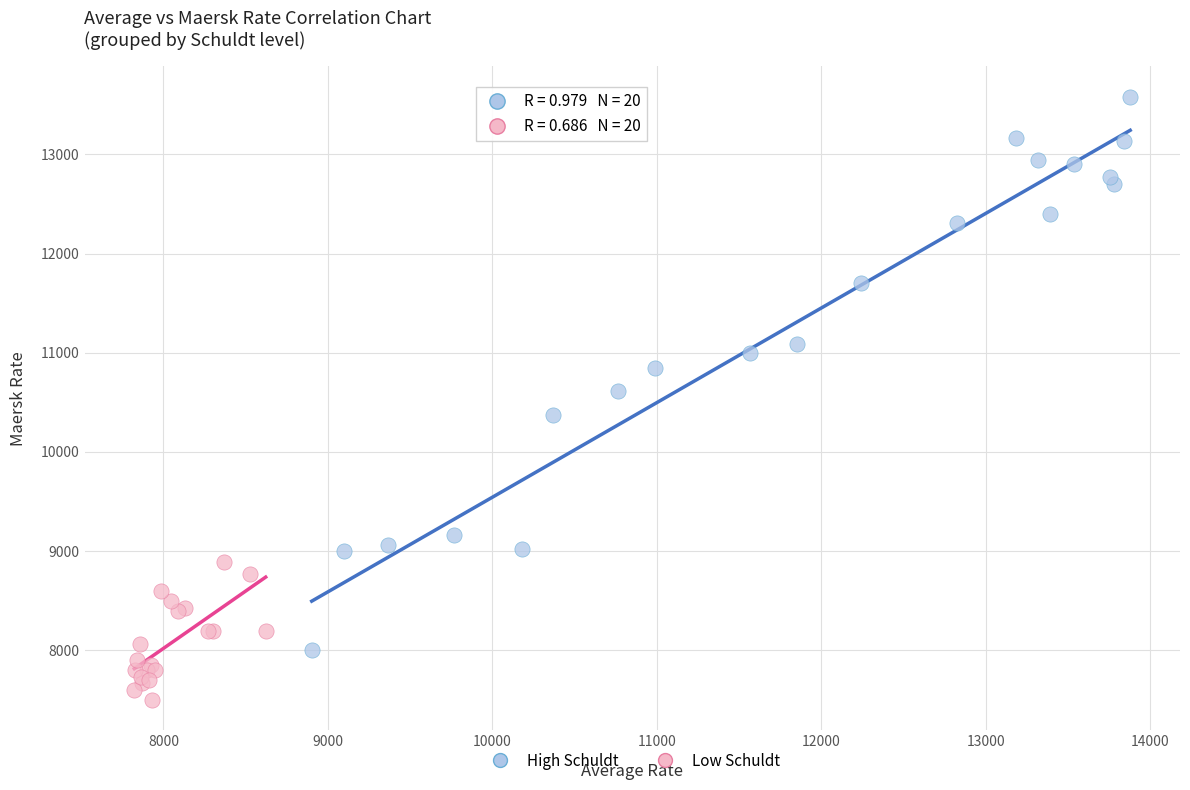

Which series reaches the maximum Y coordinate?

High Schuldt